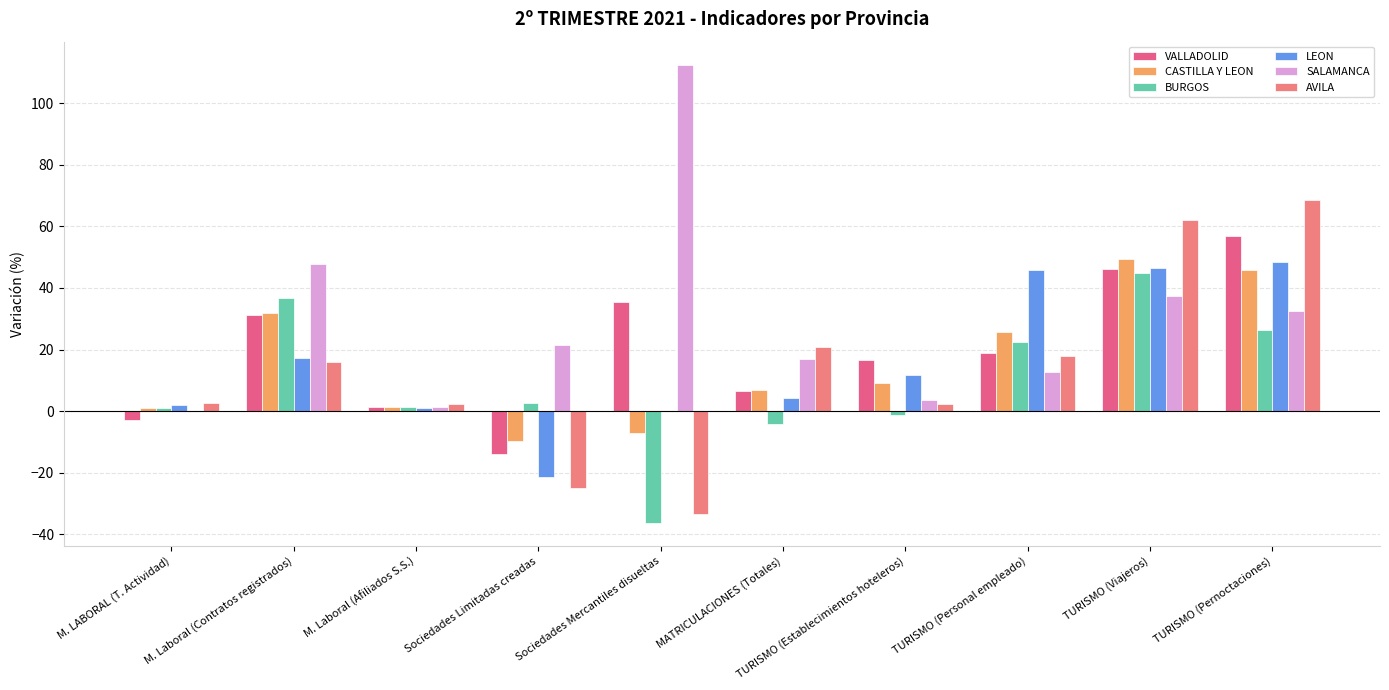

What is the difference between the SALAMANCA values at M. Laboral (Contratos registrados) and TURISMO (Pernoctaciones)?

15.2